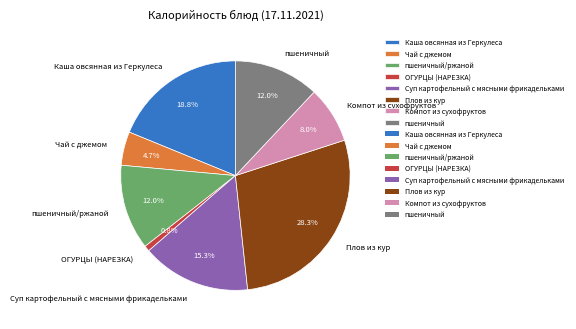

Is the sum of пшеничный and Каша овсянная из Геркулеса greater than half?

No